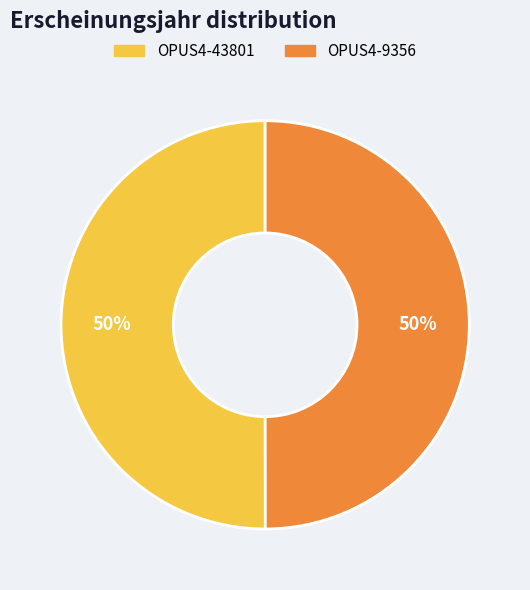

To the nearest percent, what is the combined percentage of OPUS4-9356 and OPUS4-43801?

100%